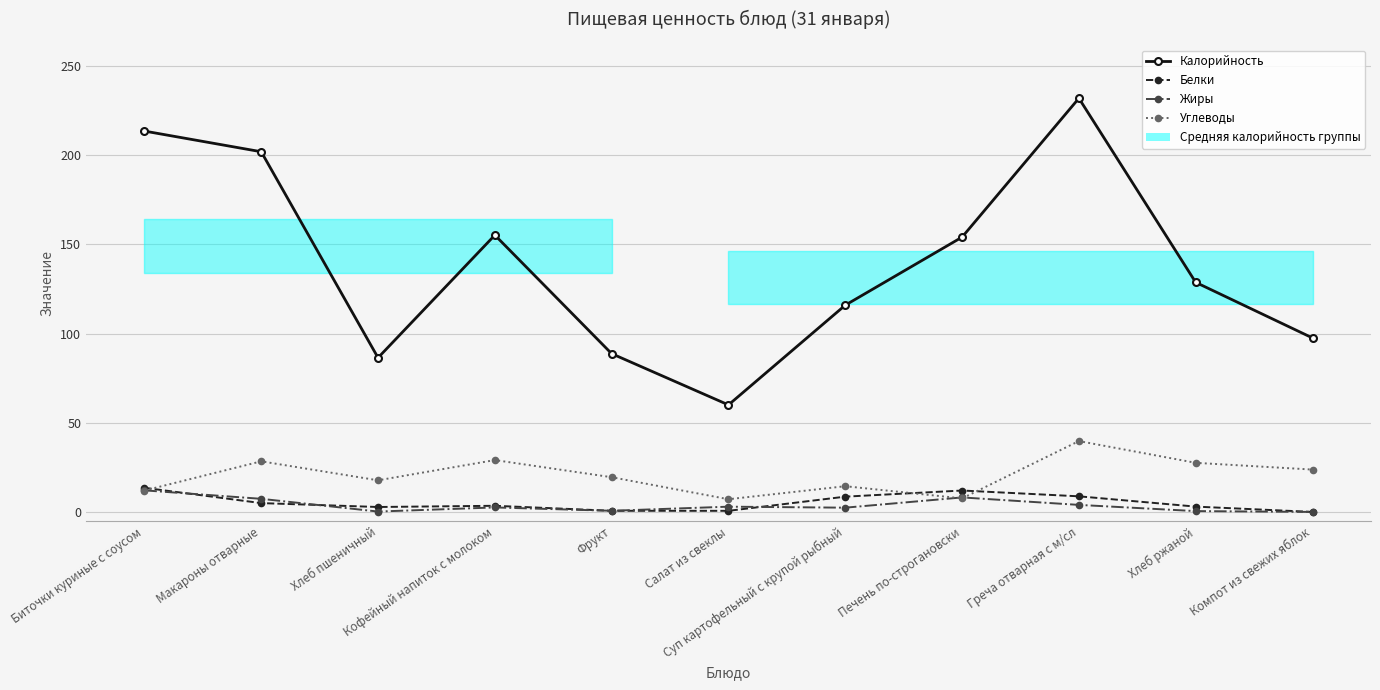

Reading left to right, what are all the values shown in this chart?

Калорийность: 213.5	201.9	86.5	155.2	88.8	60.1	116.0	154.1	231.9	128.7	97.6
Белки: 13.7	5.1	2.9	3.6	0.8	0.8	8.7	12.2	8.9	3.1	0.2
Жиры: 12.2	7.5	0.4	2.7	0.8	3.1	2.5	8.3	4.1	0.6	0.2
Углеводы: 12.2	28.5	17.9	29.2	19.6	7.3	14.6	7.7	39.8	27.7	23.9